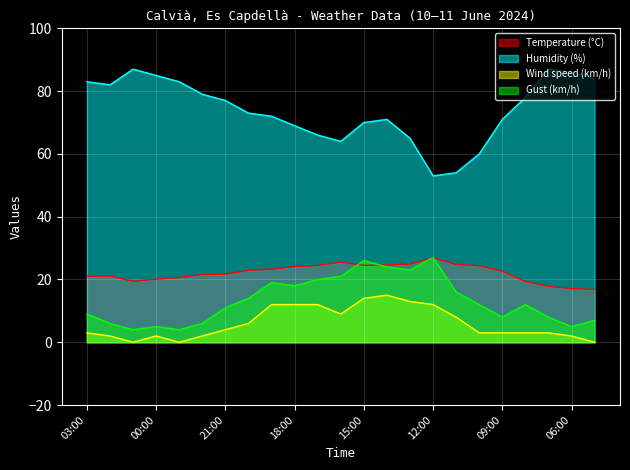

Does the chart display data point markers on the line(s)?

No